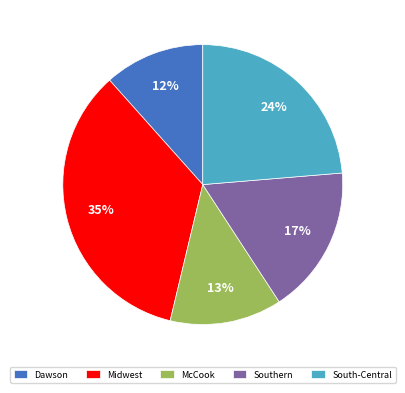

What is the largest slice in the pie chart?

Midwest